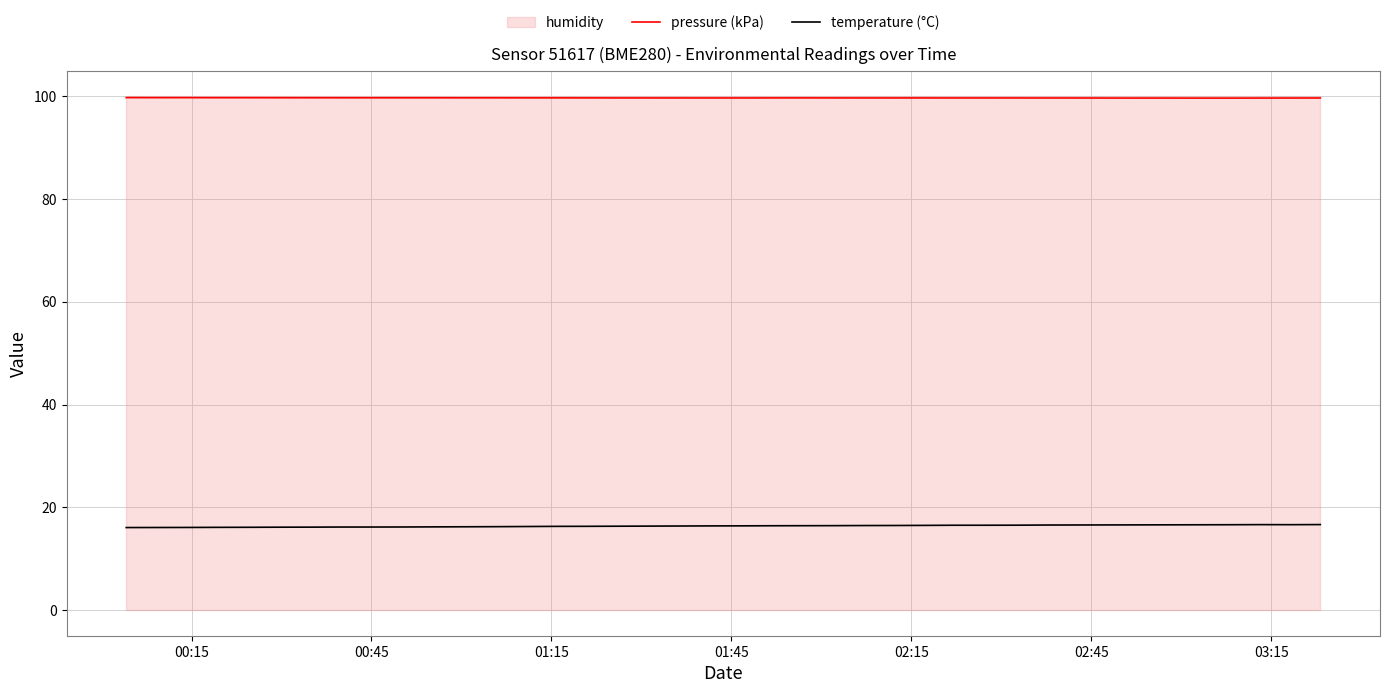

True or false: pressure (kPa) and temperature (°C) intersect in this chart.

False